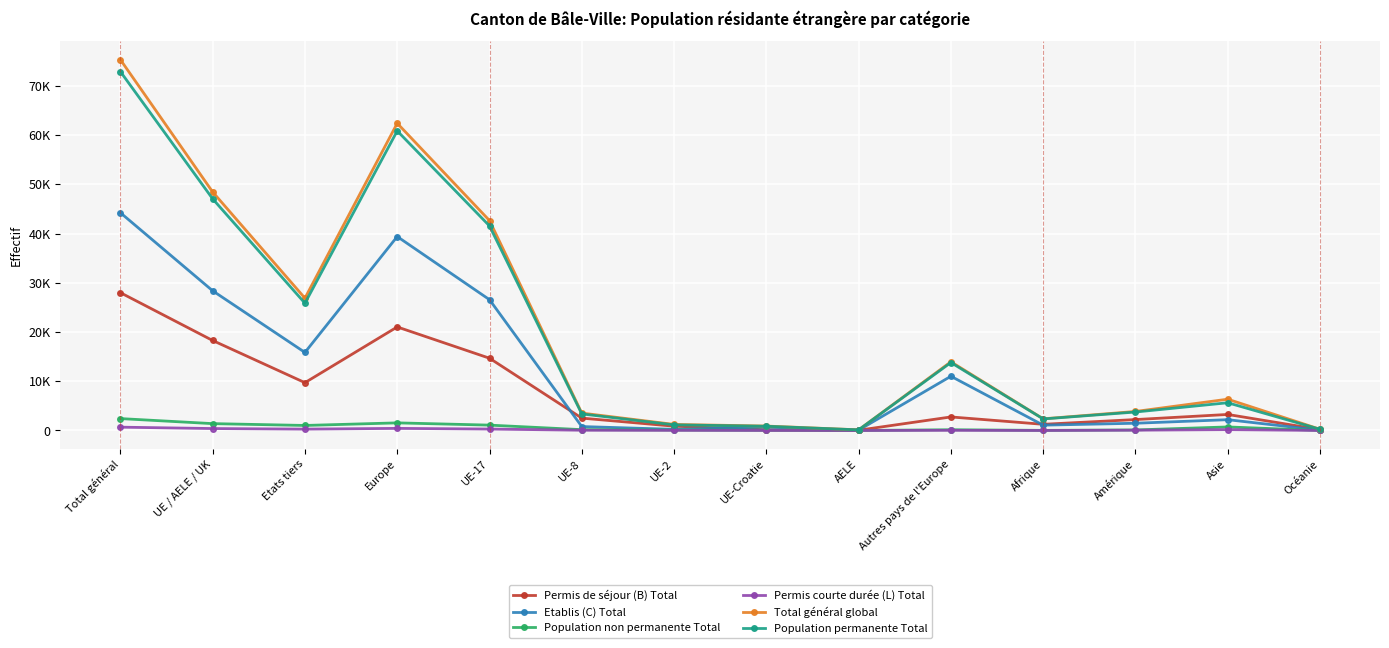

Which has a higher value, Autres pays de l'Europe or Afrique?

Autres pays de l'Europe